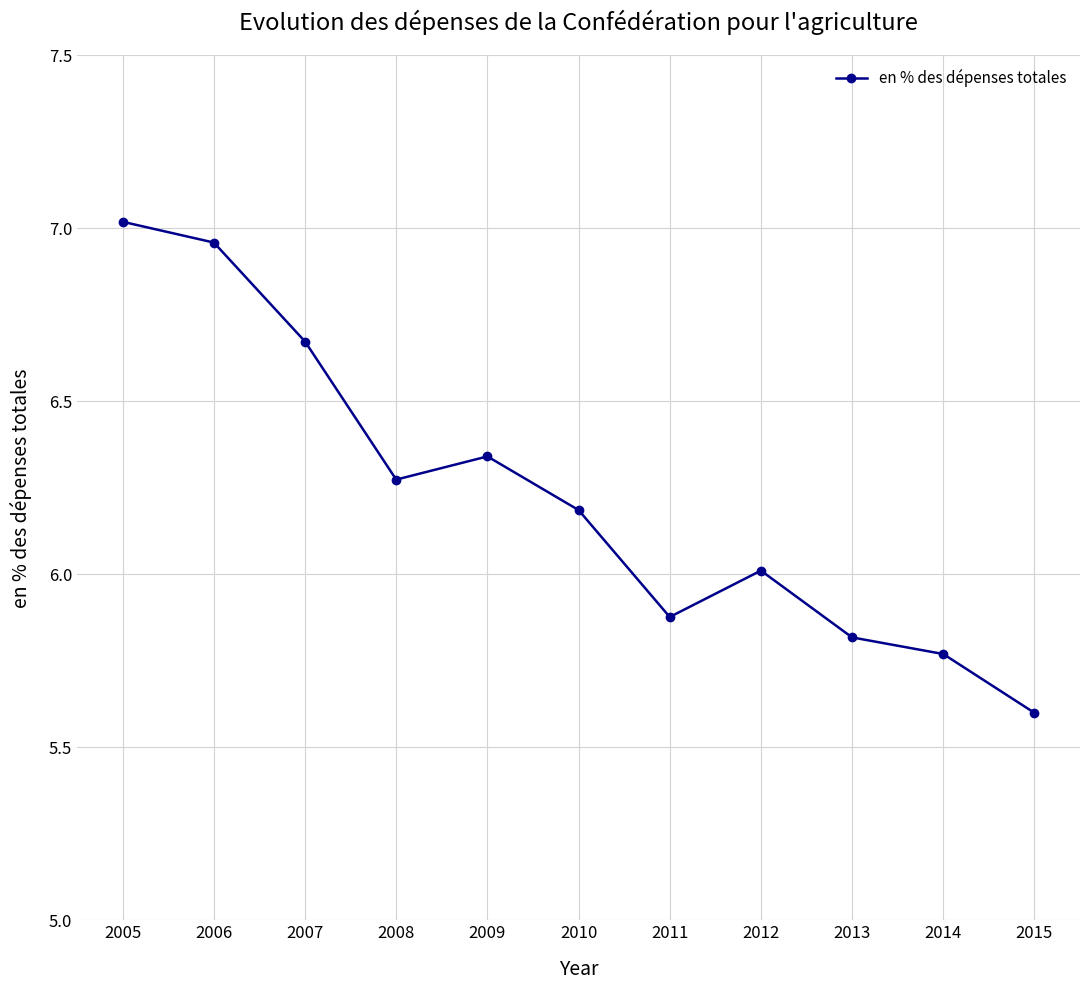

Where is the first local maximum?

2009